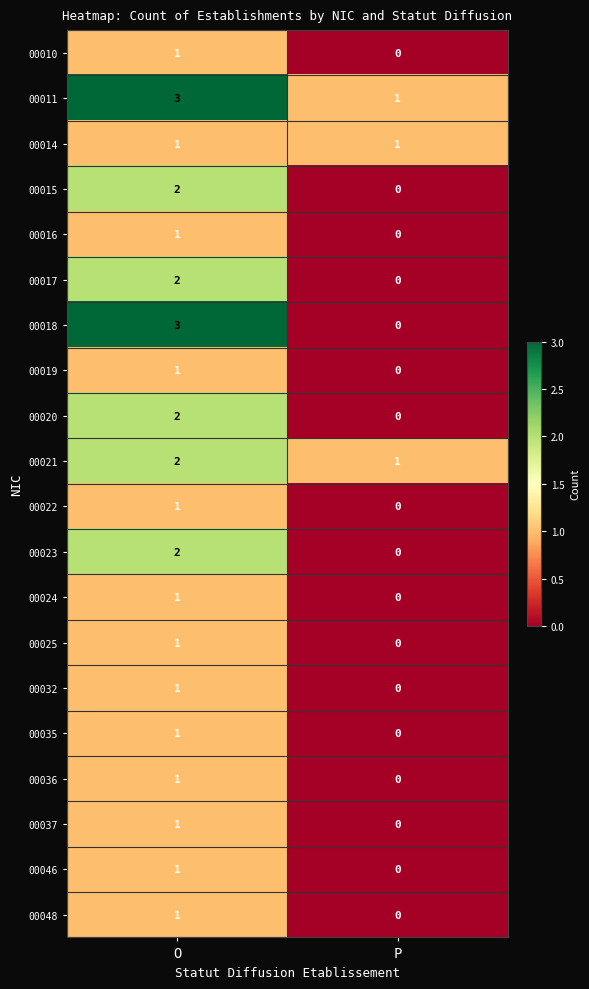

At which label does 00019 reach its minimum?

P